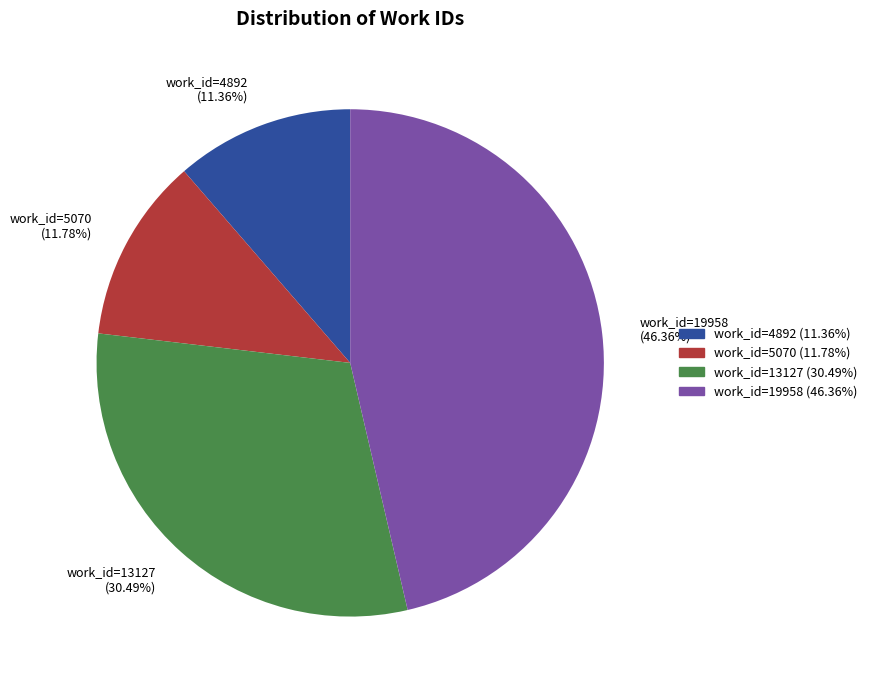

What percentage is the work_id=19958 slice, to the nearest percent?

46%